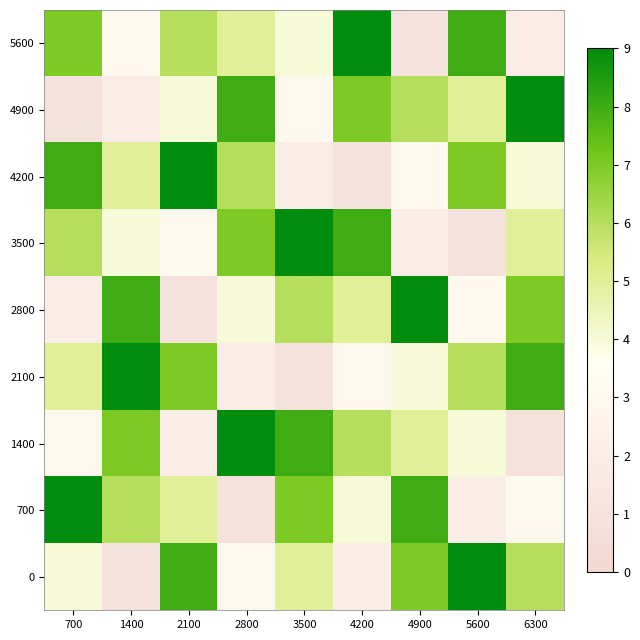

At how many categories does at least one series exceed 7?

9